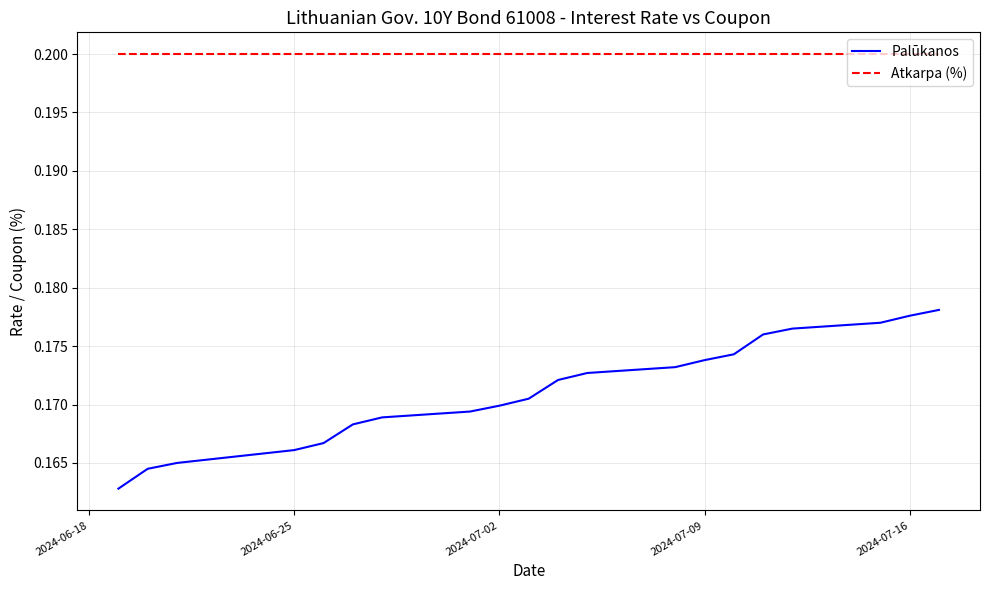

True or false: Atkarpa (%) and Palūkanos cross at least once.

False